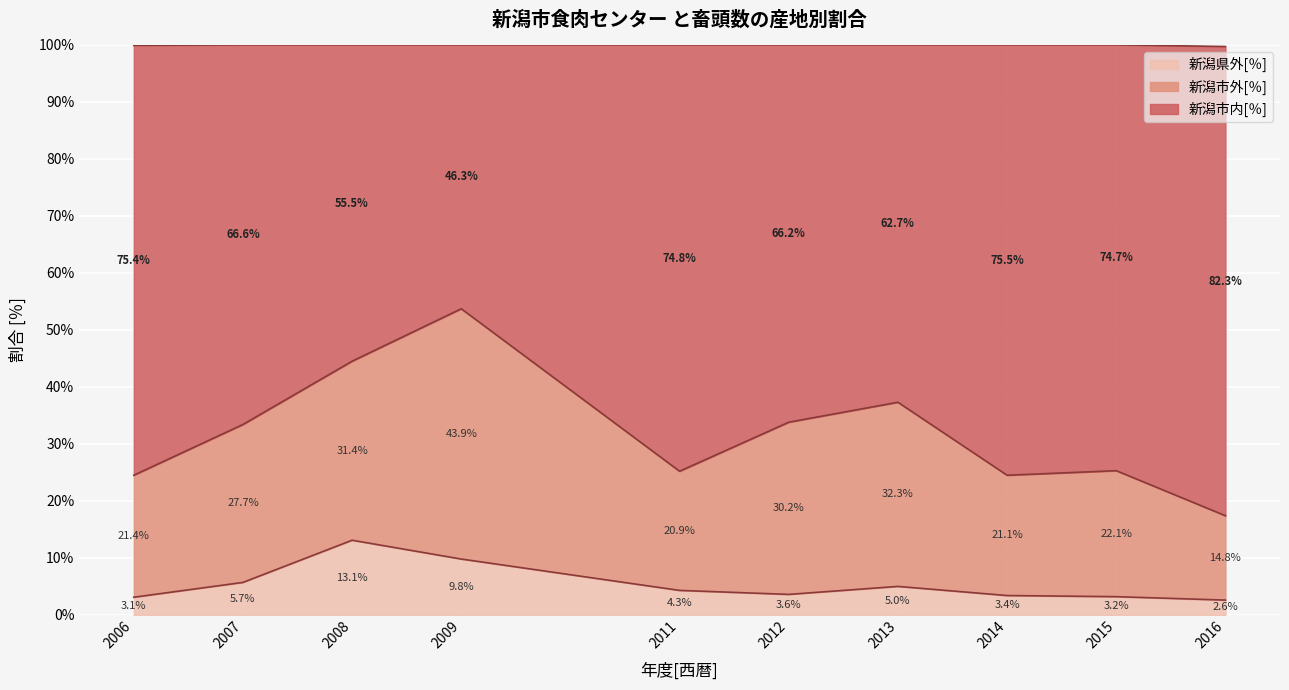

Where is 新潟県外[％] nearest to the value 7?

2007